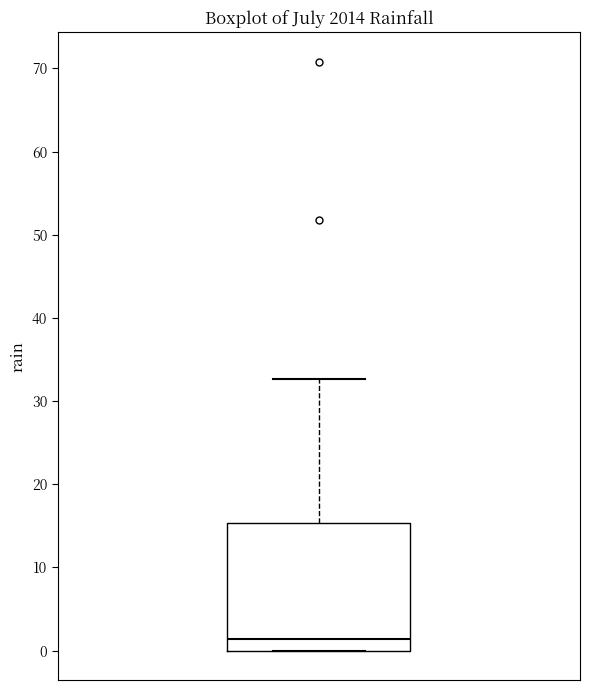

Where is the upper edge of the box on the y-axis? The values are not printed on the chart, so give them approximately, as read against the axis.

15